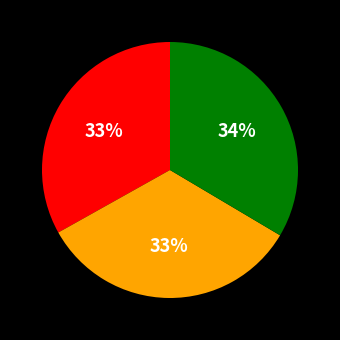

To the nearest percent, what is the average slice percentage?

33%